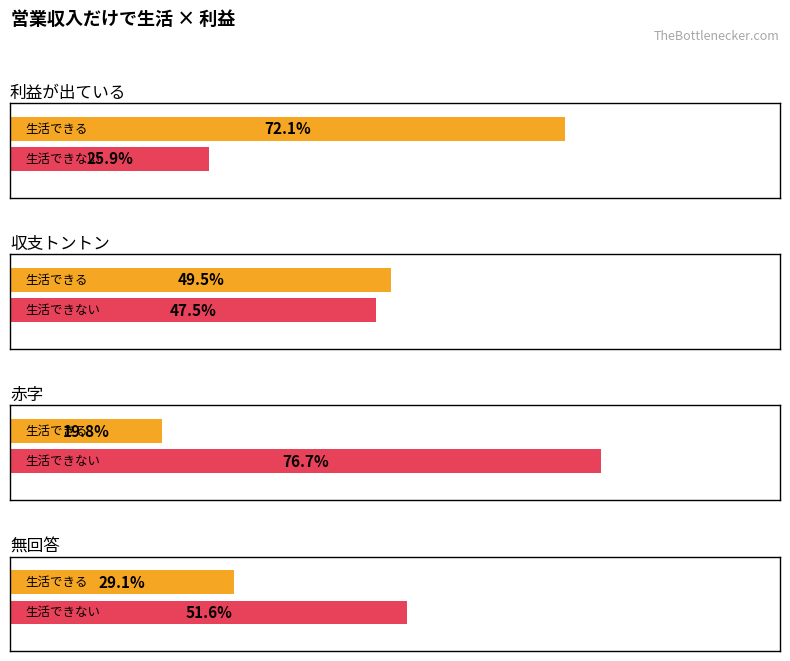

Read the 無回答 value at 収支トントン.

3.0